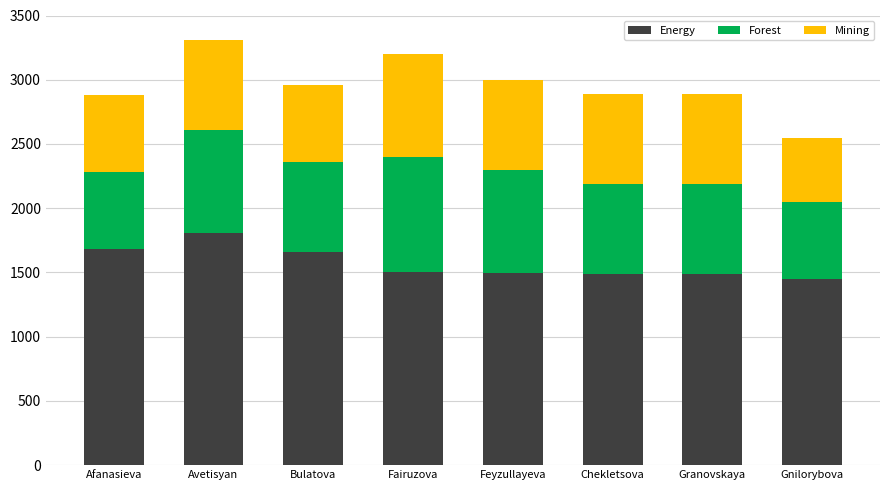

How many series are shown in this chart?

3